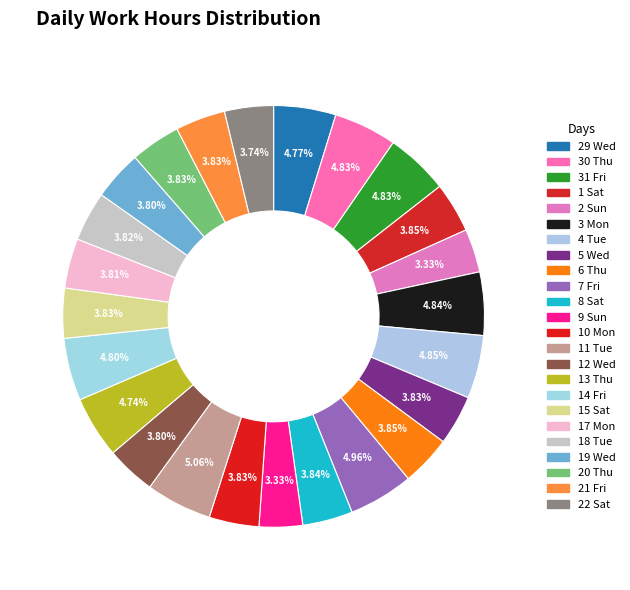

How many segments does this pie chart have?

24